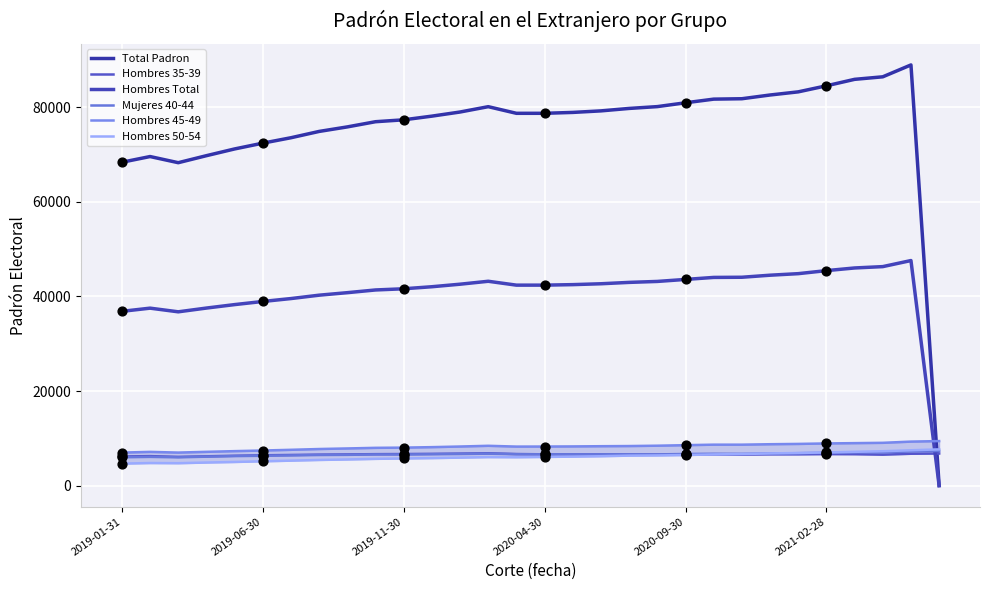

Which series has the largest total across all categories?

Total Padron